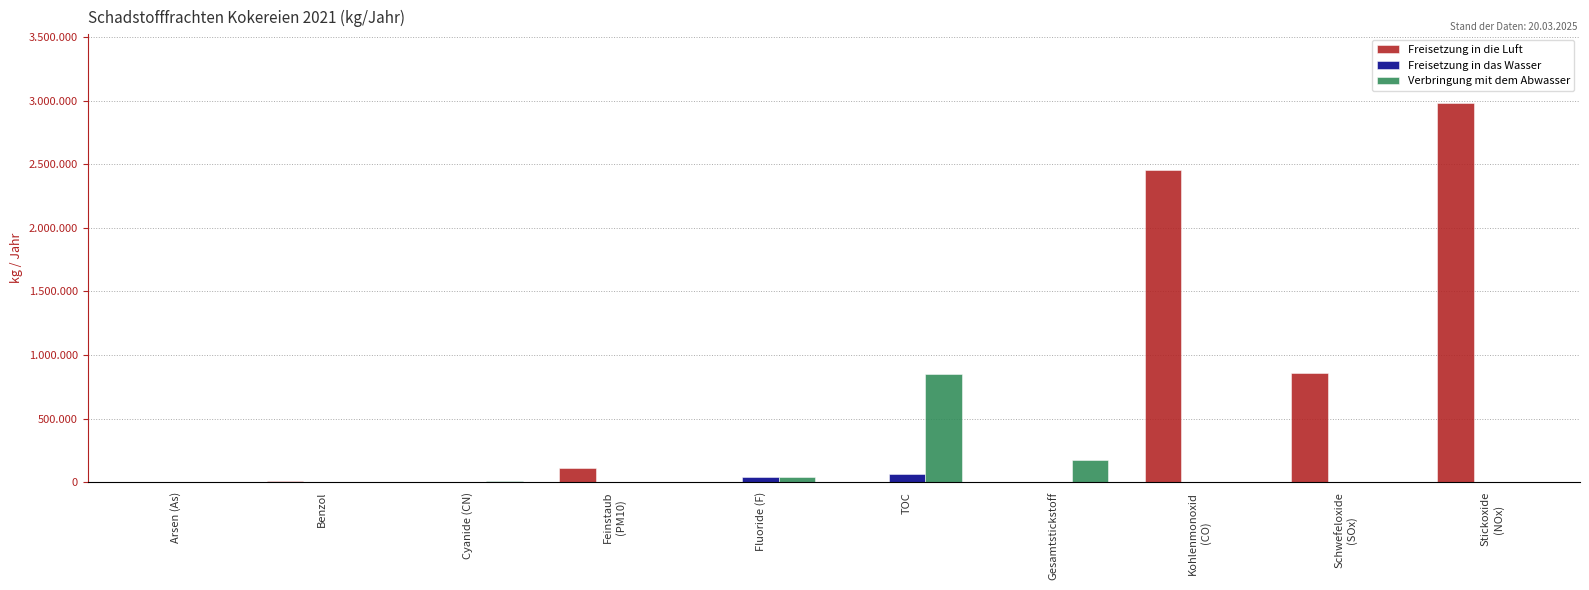

What is the label of the 6th bar from the right?

Fluoride (F)